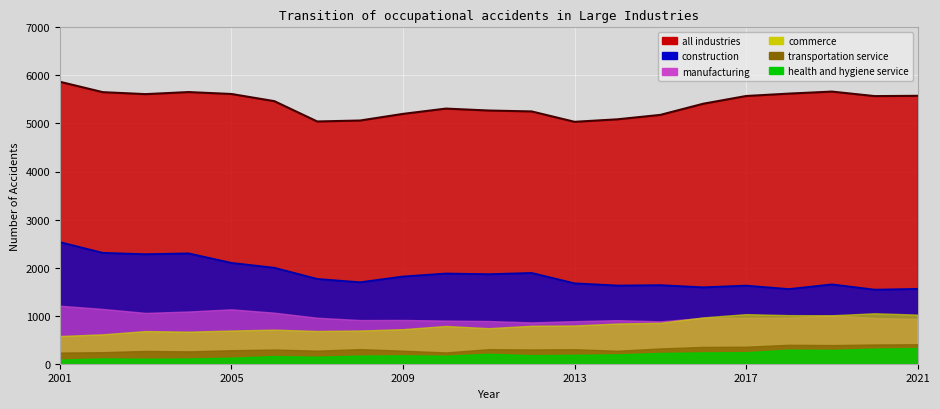

At 2005, list the series in order from smallest to largest.

health and hygiene service, transportation service, commerce, manufacturing, construction, all industries